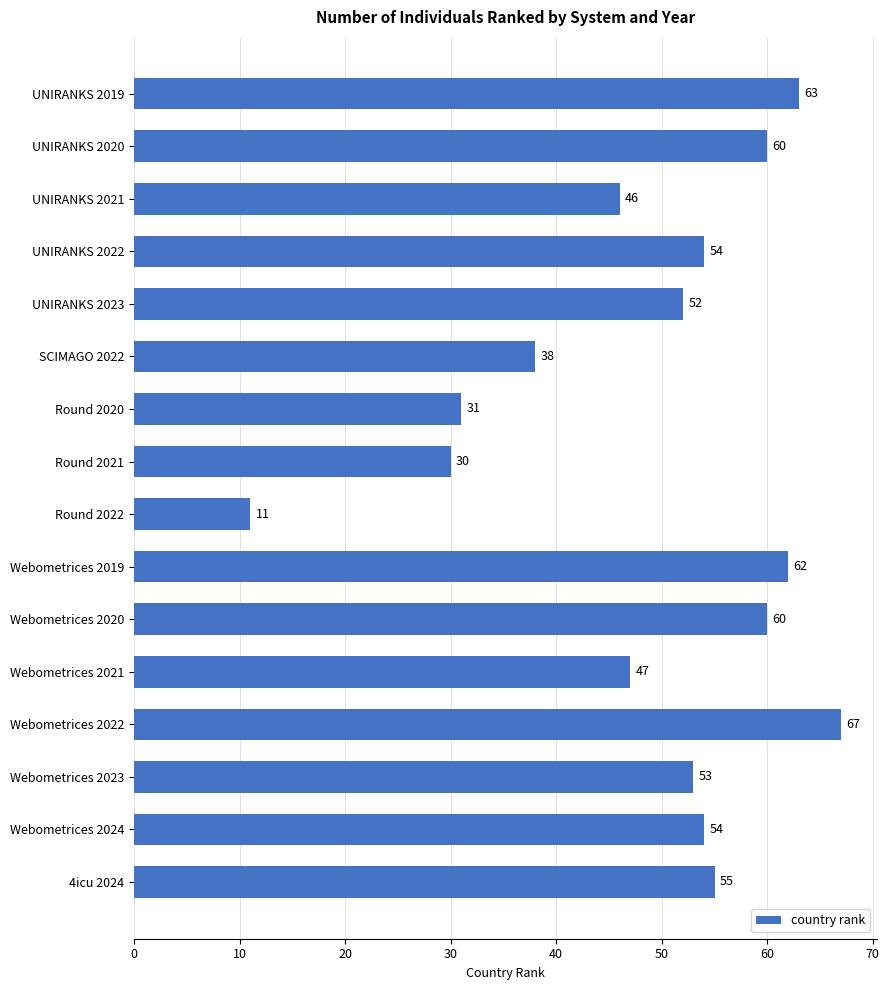

Reading bottom to top, transcribe all the data shown in this chart.

55	54	53	67	47	60	62	11	30	31	38	52	54	46	60	63